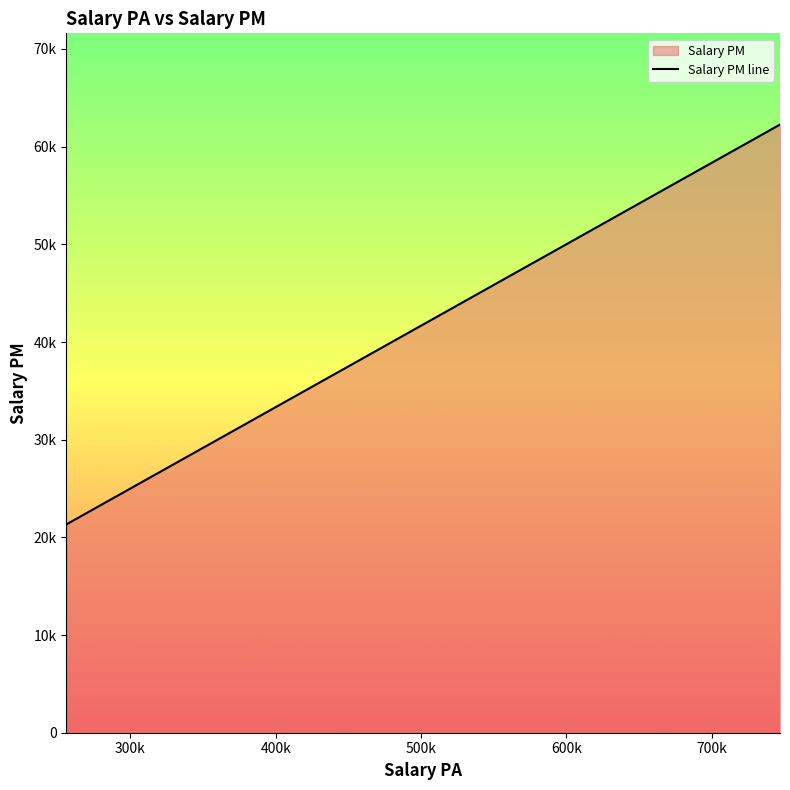

What is the difference between the maximum and second lowest values?

37936.2